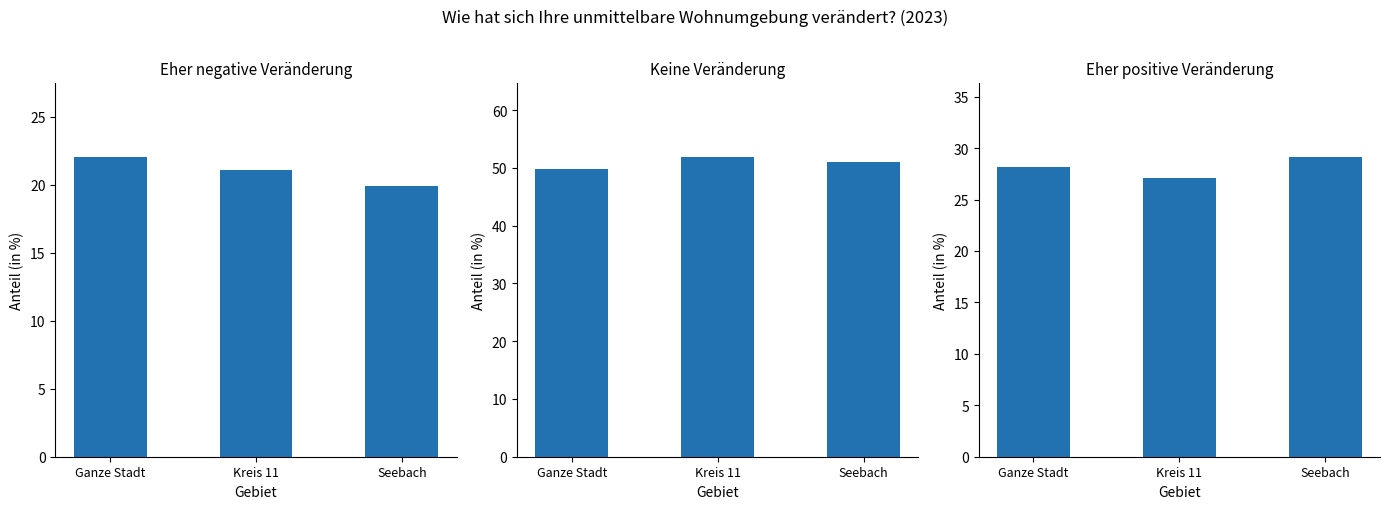

How many Keine Veränderung values are between 49 and 51?

2